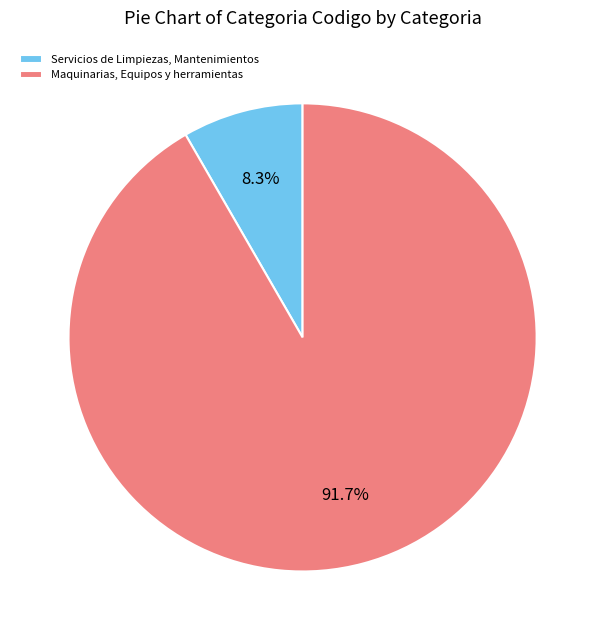

Combined, what portion of the pie is Maquinarias, Equipos y herramientas and Servicios de Limpiezas, Mantenimientos?

100.0%